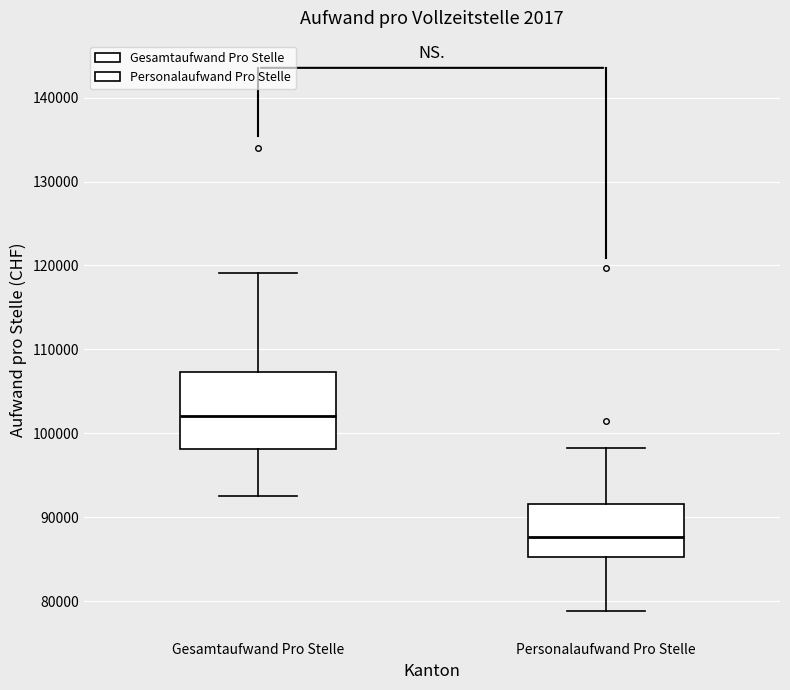

Reading left to right, transcribe this box plot: for each box, give where its median line is, the range the box spans, and where its two whiskers end, as read against the y-axis. The values are not printed on the chart, so give them approximately, as read against the axis.

Gesamtaufwand Pro Stelle: median 102000, box 98000 to 107000, whiskers 92000 to 119000
Personalaufwand Pro Stelle: median 88000, box 85000 to 92000, whiskers 79000 to 98000